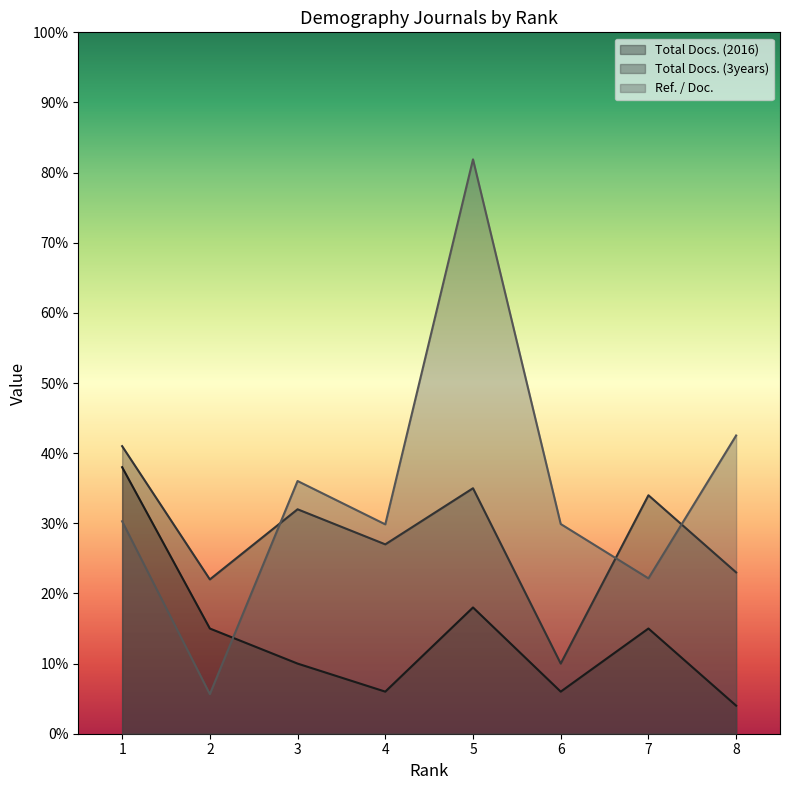

True or false: Ref. / Doc. and Total Docs. (3years) cross at least once.

True